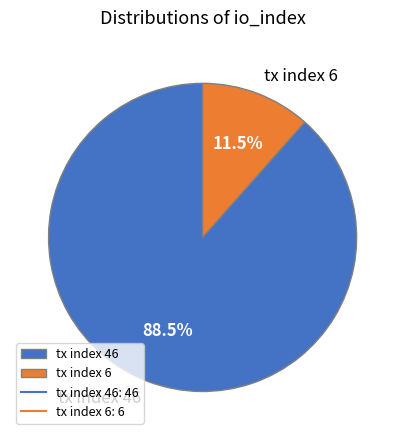

Does tx index 46 account for over 50% of the chart?

Yes